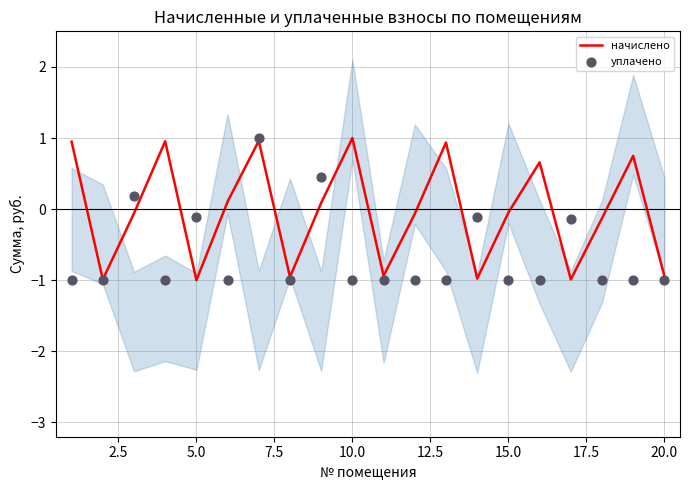

What are all the series names shown in the legend?

начислено, уплачено